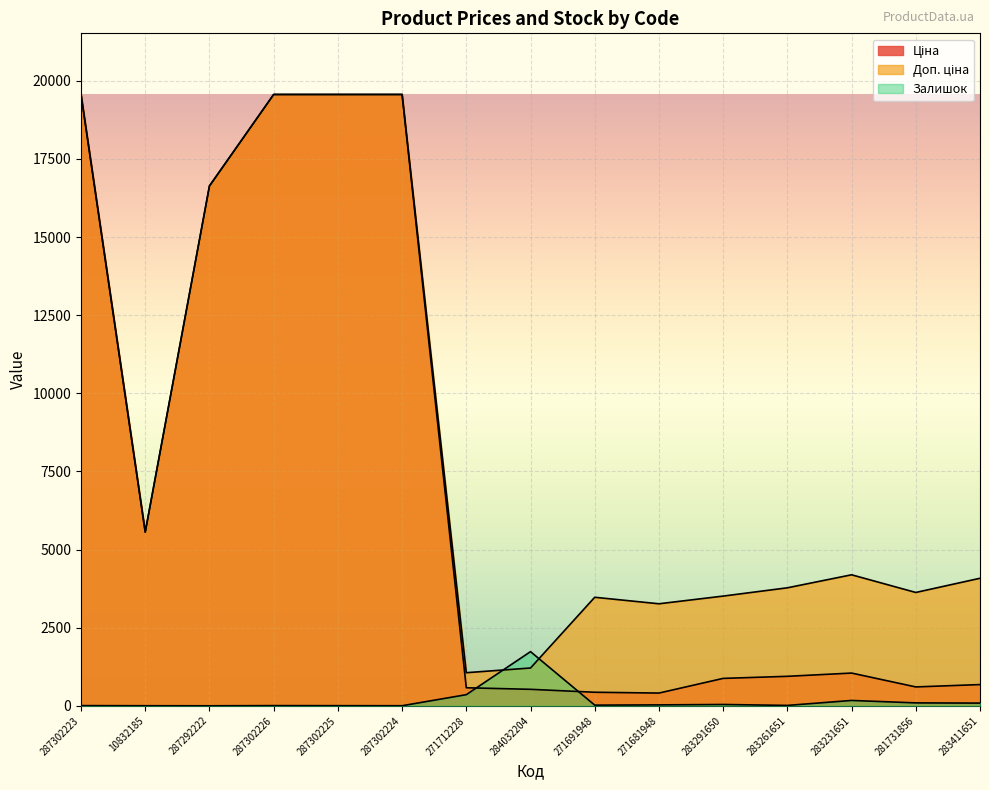

How many interior local valleys does the Доп. ціна series have?

4